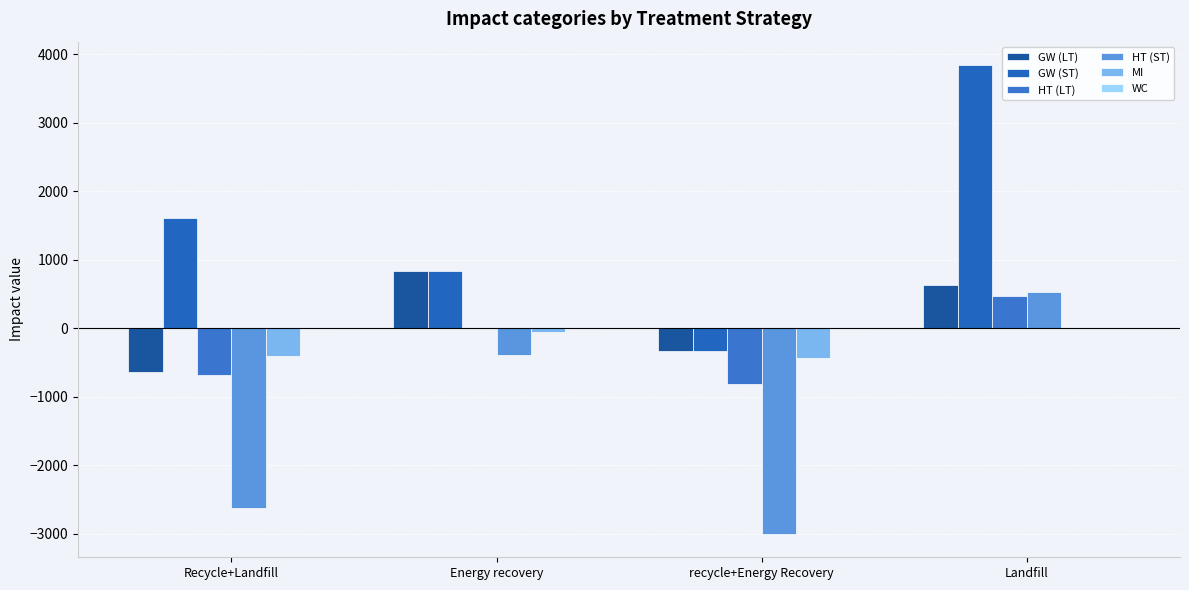

Count the GW (ST) values in the range 841 to 3844.

3